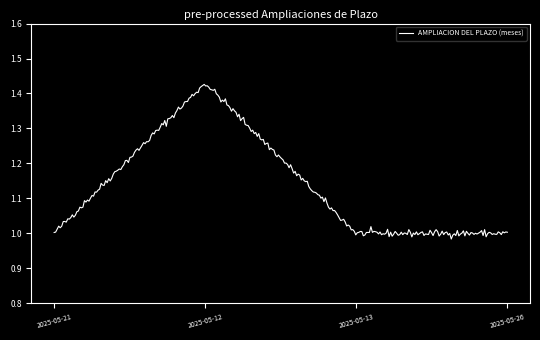

What is the difference between the maximum and minimum values?

0.4